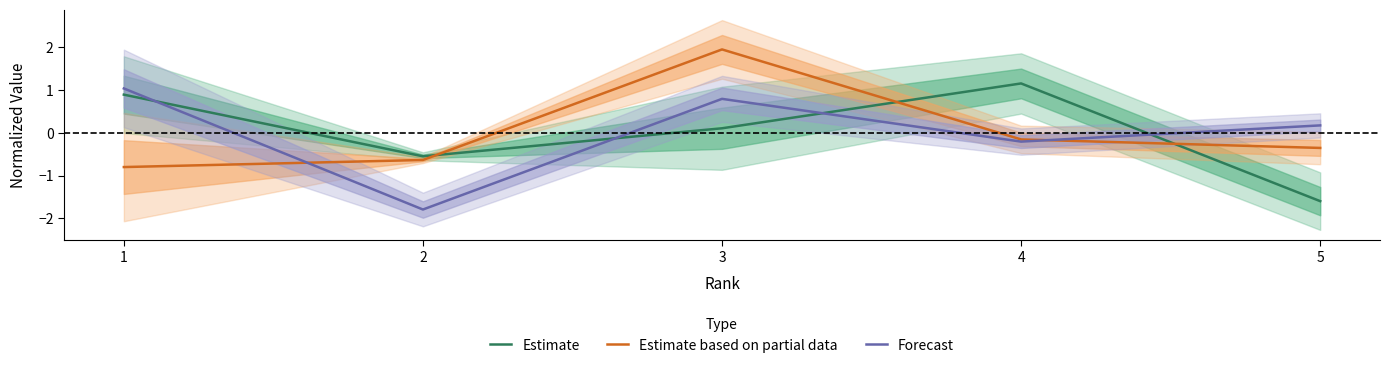

How many values in Estimate are above zero?

3